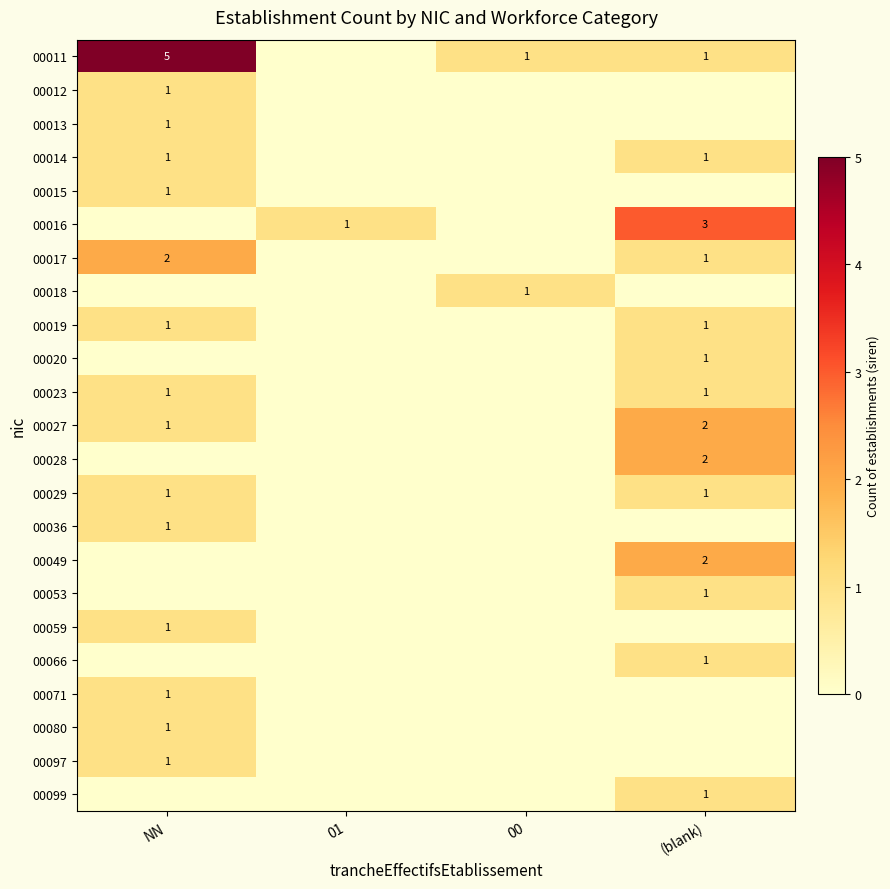

How many distinct data groups are displayed?

23